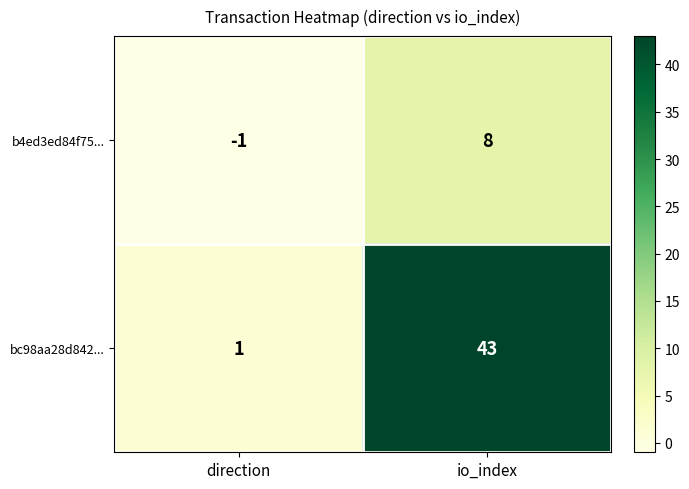

List the series in order of their peak value, highest first.

bc98aa28d842..., b4ed3ed84f75...